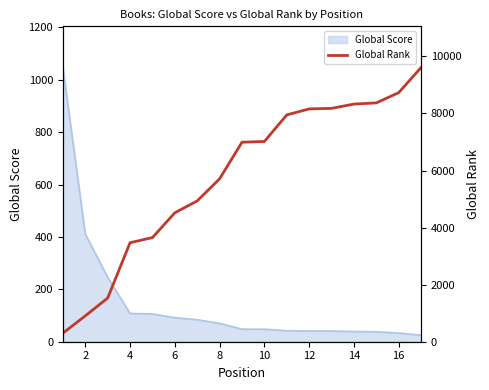

What is the maximum value for Global Score?

1047